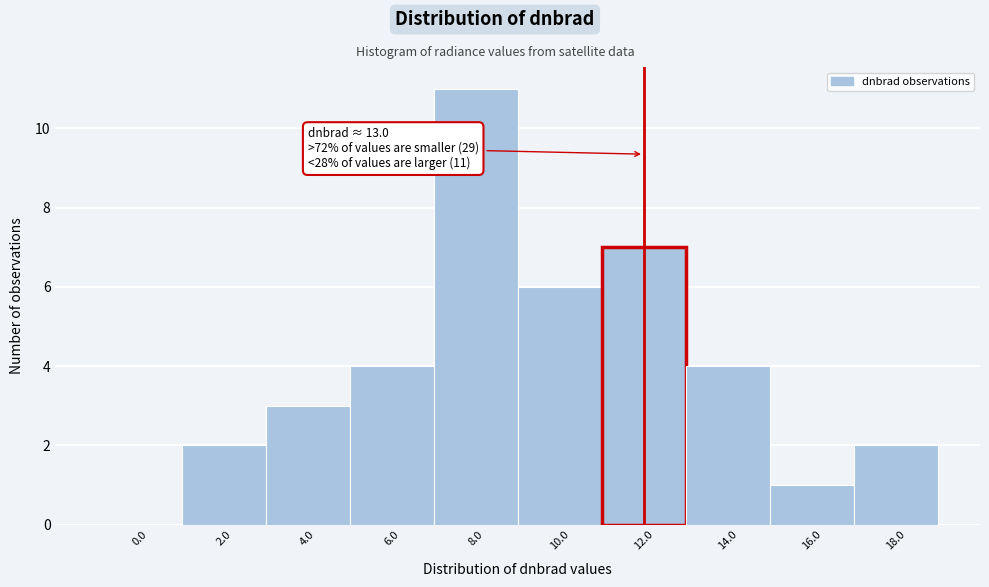

Reading right to left, transcribe all the data shown in this chart.

18.0=2	16.0=1	14.0=4	12.0=7	10.0=6	8.0=11	6.0=4	4.0=3	2.0=2	0.0=0